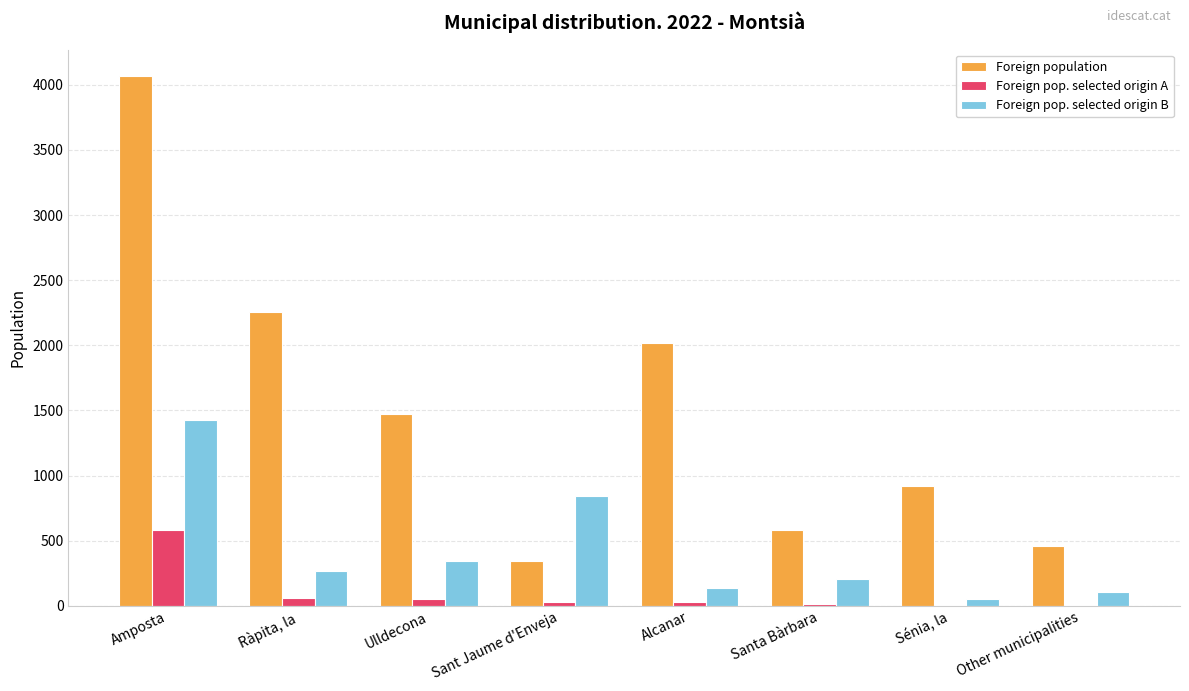

Is it true that Foreign population equals 1470 at Ulldecona?

True